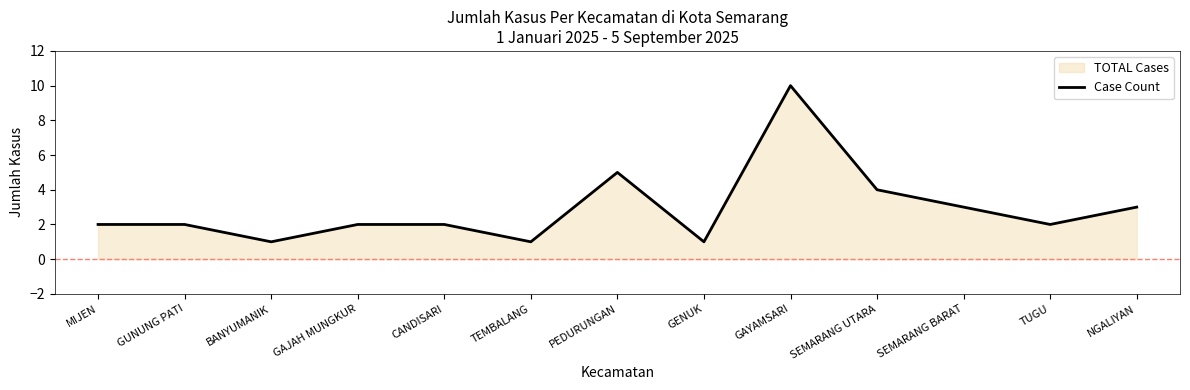

What is the smallest value displayed?

1